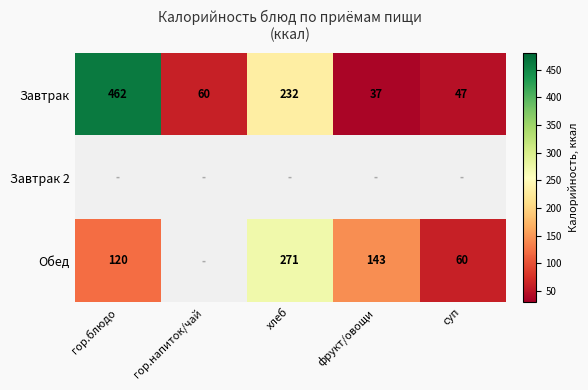

What is the lowest value of the Завтрак series?

37